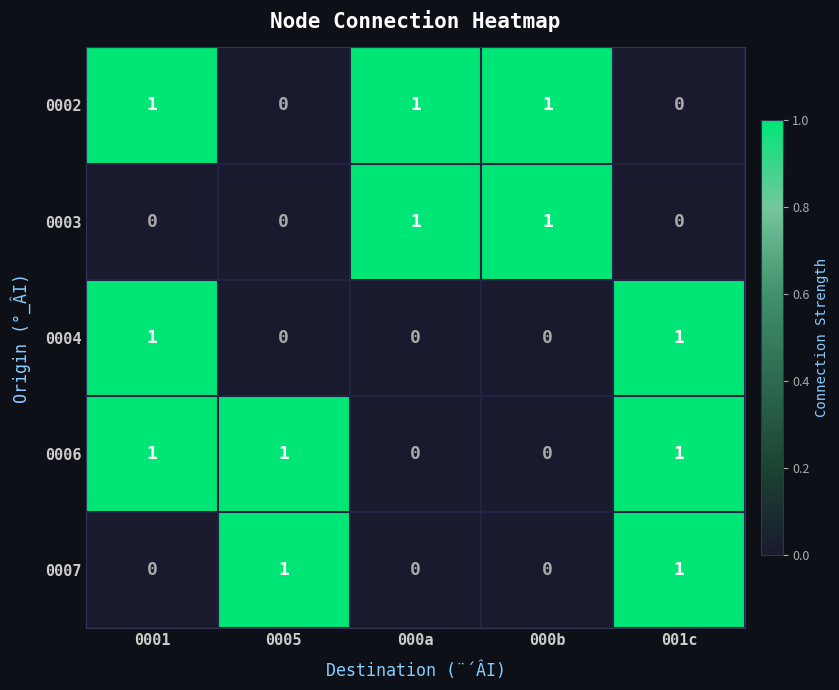

At how many categories does at least one series exceed 0?

5